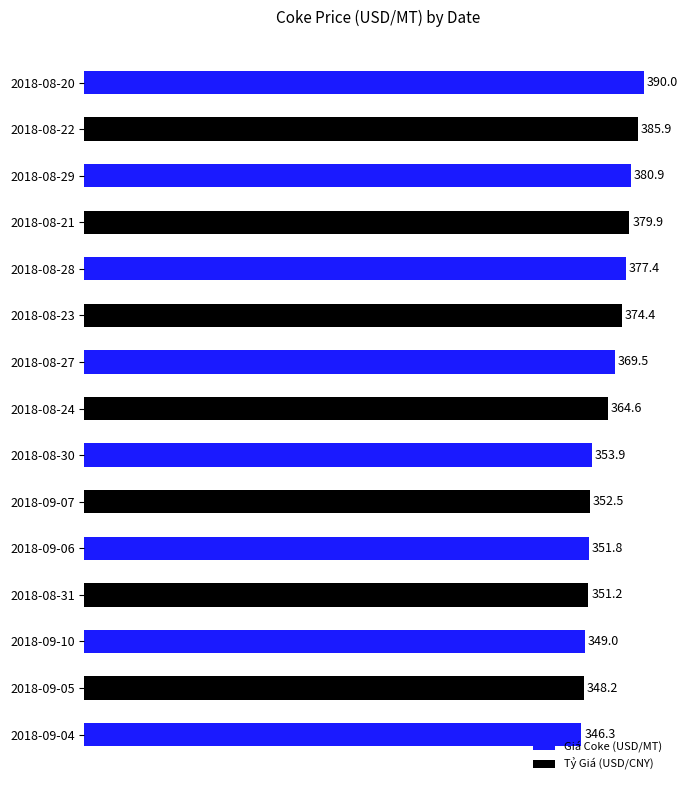

True or false: Giá Coke (USD/MT) has a value of 380.9 at 2018-08-29.

True